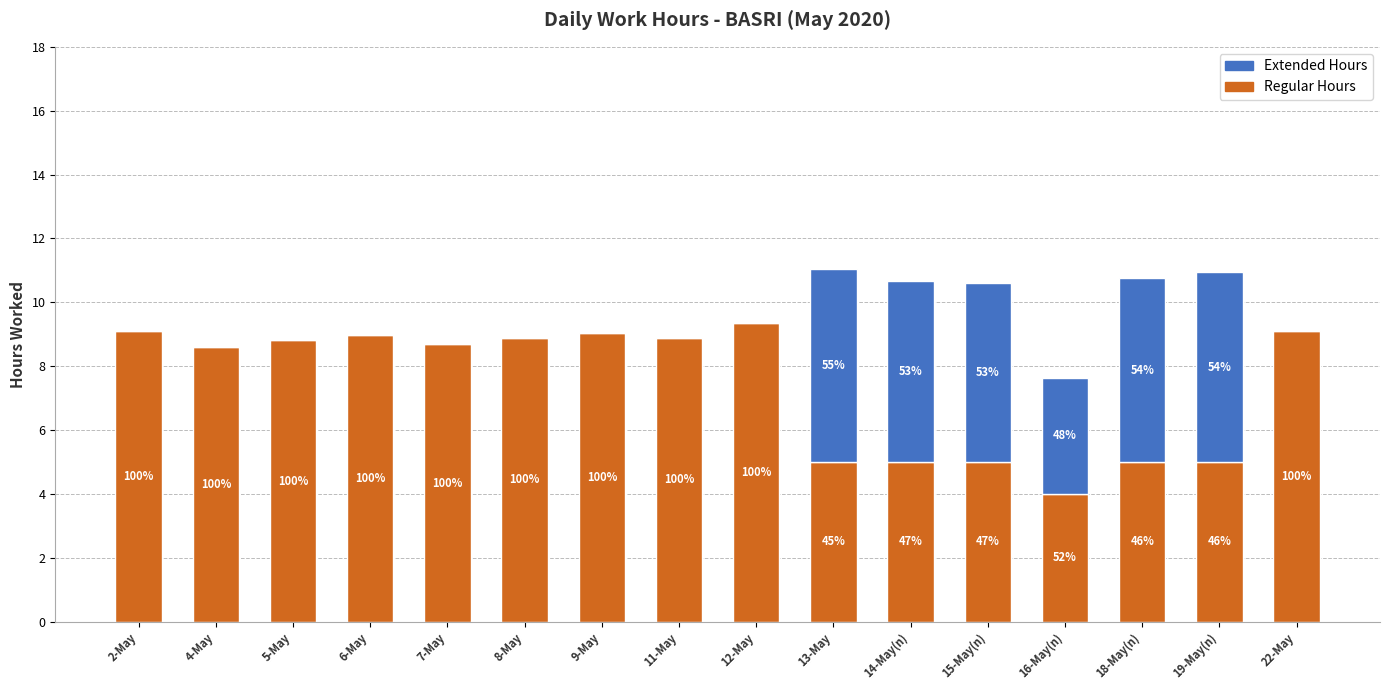

Does the chart contain stacked bars?

Yes